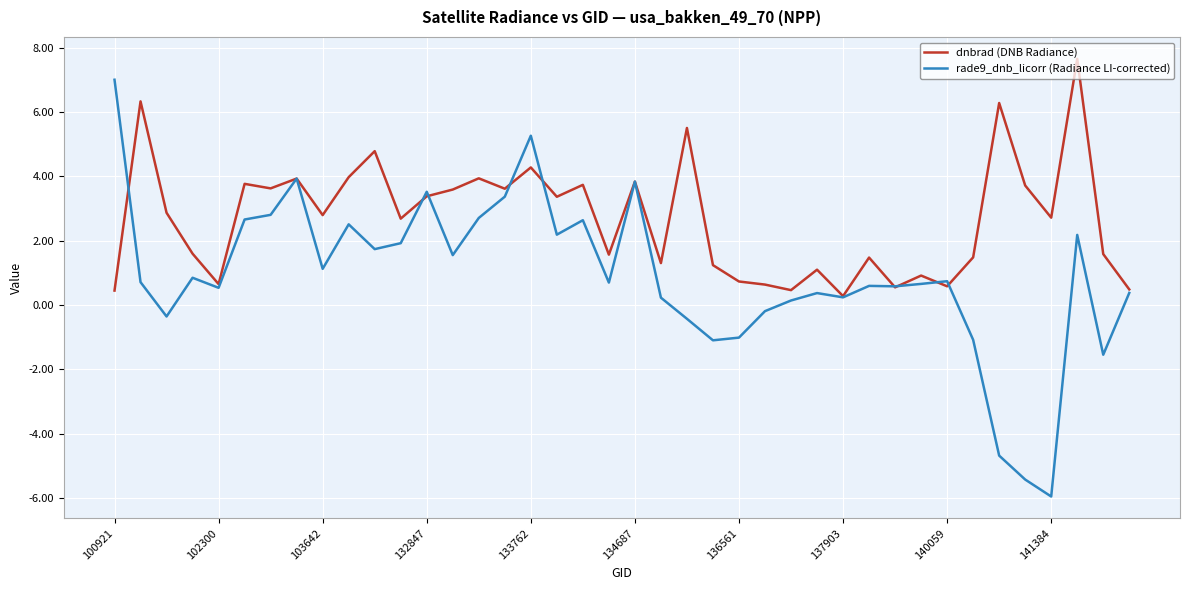

At how many categories does at least one series exceed 0?

40